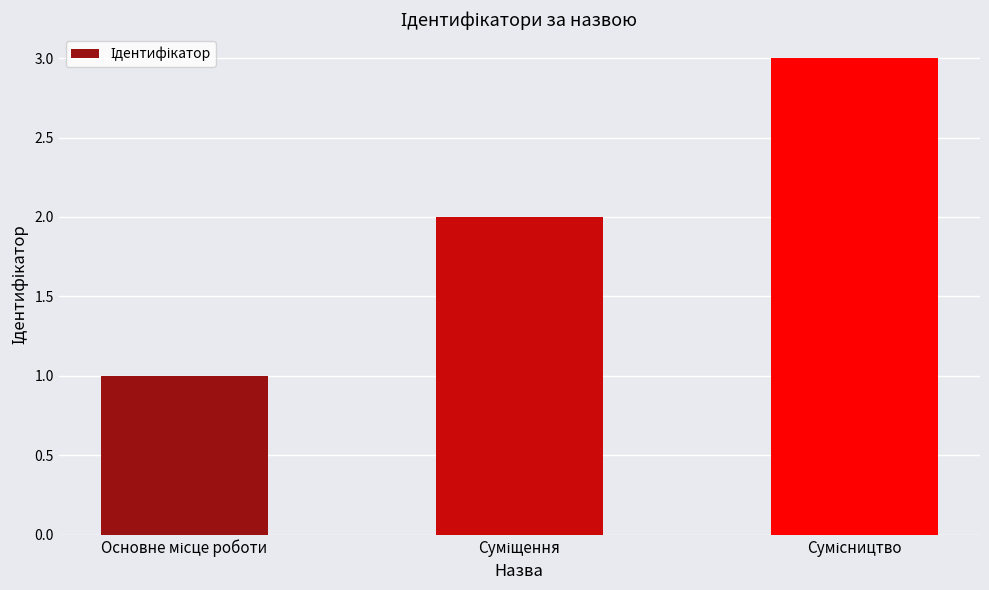

What is the sum of all values?

6